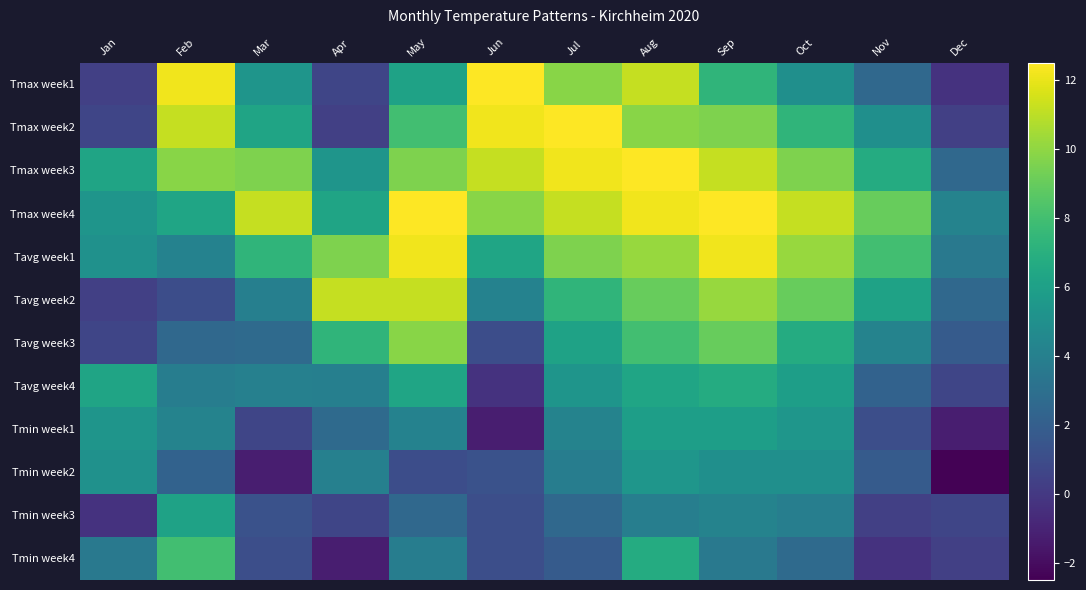

List the series in order of their peak value, lowest first.

Tmin week2, Tmin week1, Tmin week3, Tavg week4, Tmin week4, Tavg week3, Tavg week2, Tavg week1, Tmax week1, Tmax week2, Tmax week3, Tmax week4